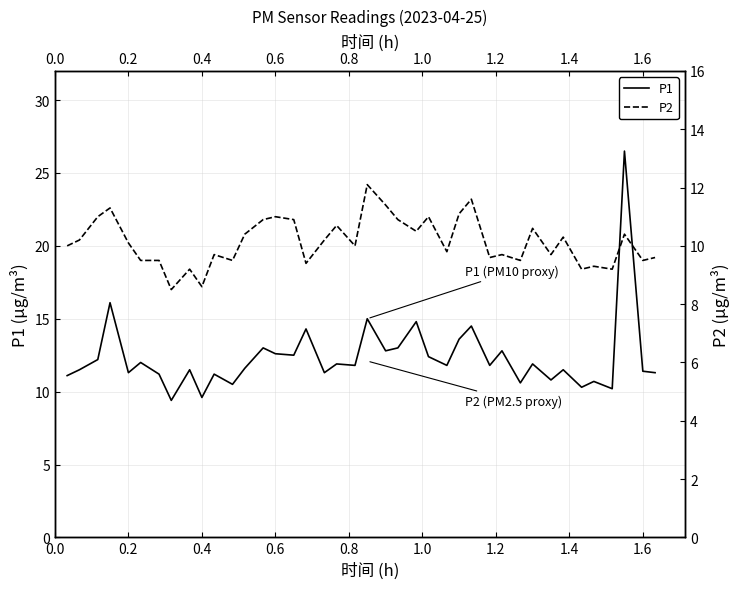

Which series has the largest total across all categories?

P1